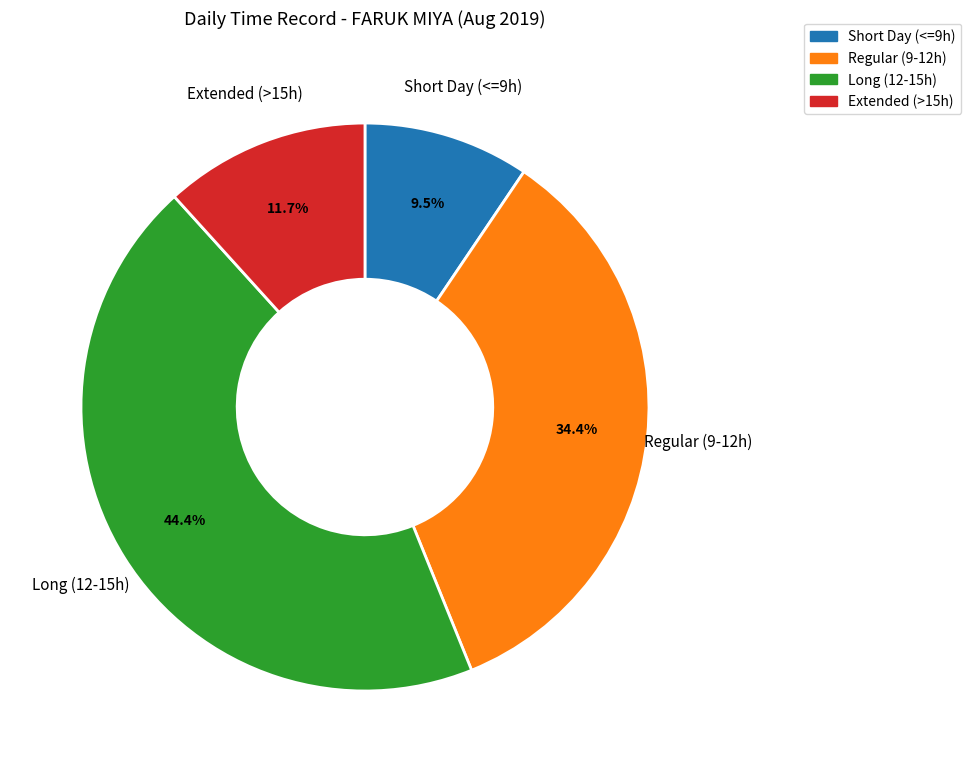

What is the ratio of the value at Long (12-15h) to the value at Regular (9-12h)?

1.3